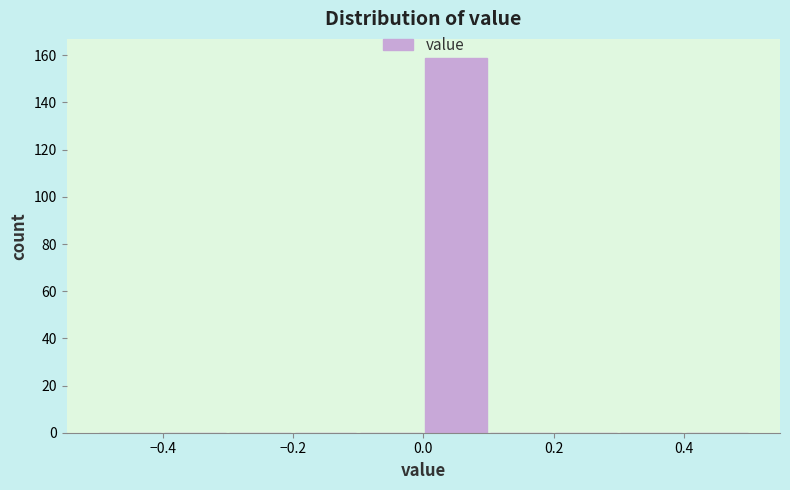

Reading left to right, transcribe this chart: for each bar, give the range it covers on the x-axis and its height. The values are not printed on the chart, so give them approximately, as read against the axis.

-0.5 to -0.4: 0
-0.4 to -0.3: 0
-0.3 to -0.2: 0
-0.2 to -0.1: 0
-0.1 to 0.0: 0
0.0 to 0.1: 160
0.1 to 0.2: 0
0.2 to 0.3: 0
0.3 to 0.4: 0
0.4 to 0.5: 0